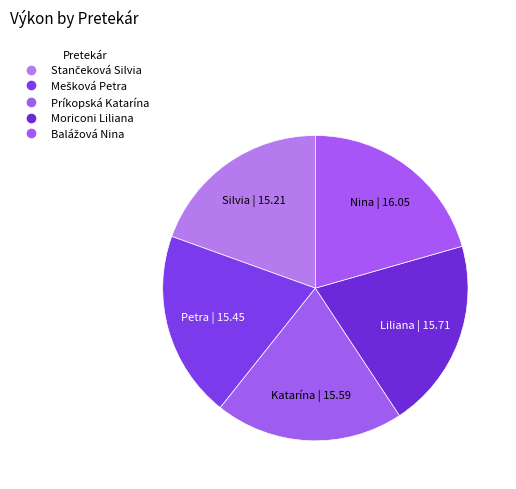

What is the change in value from Stančeková Silvia to Balážová Nina?

+0.8